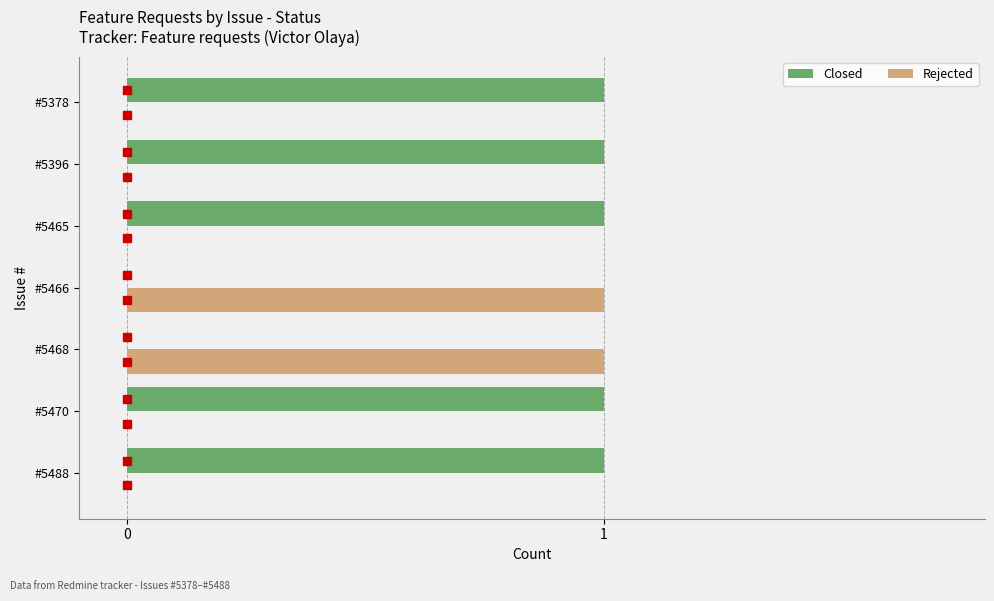

The Rejected series shows 0 at #5378. True or false?

True